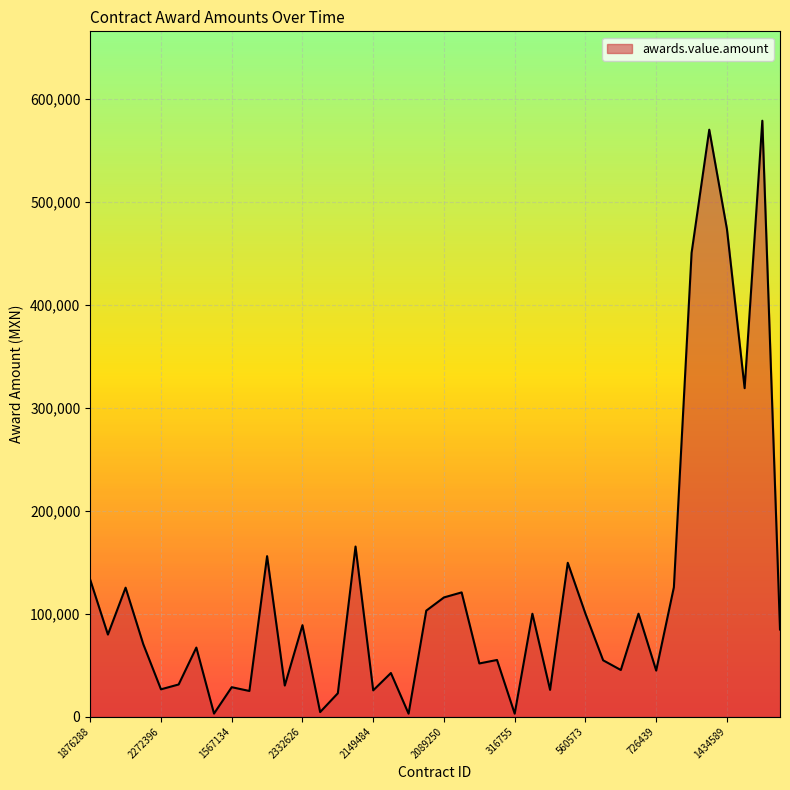

What is the difference between the maximum and minimum values?

576153.0